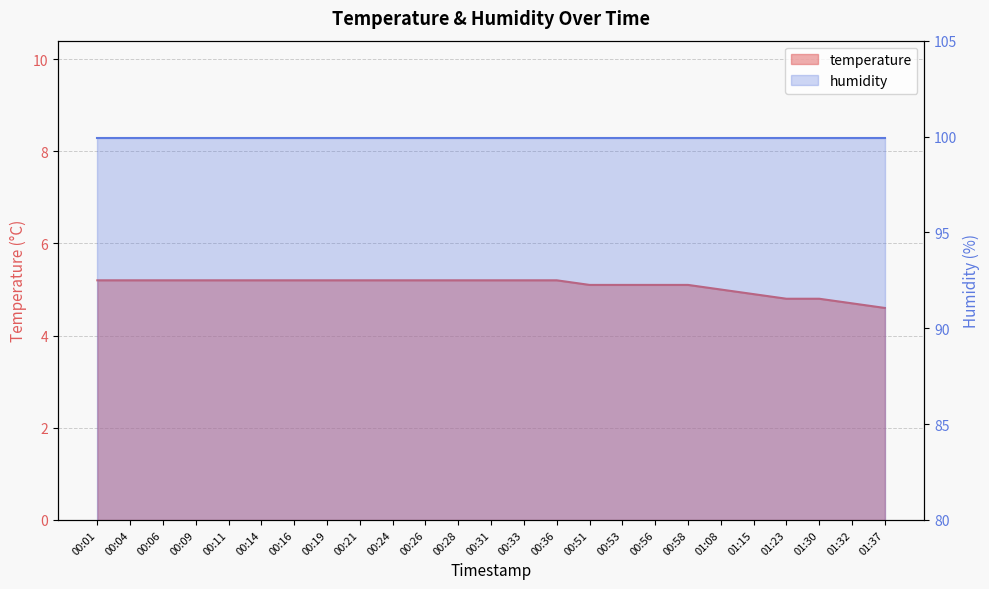

What is the difference between the maximum and minimum values?

0.6